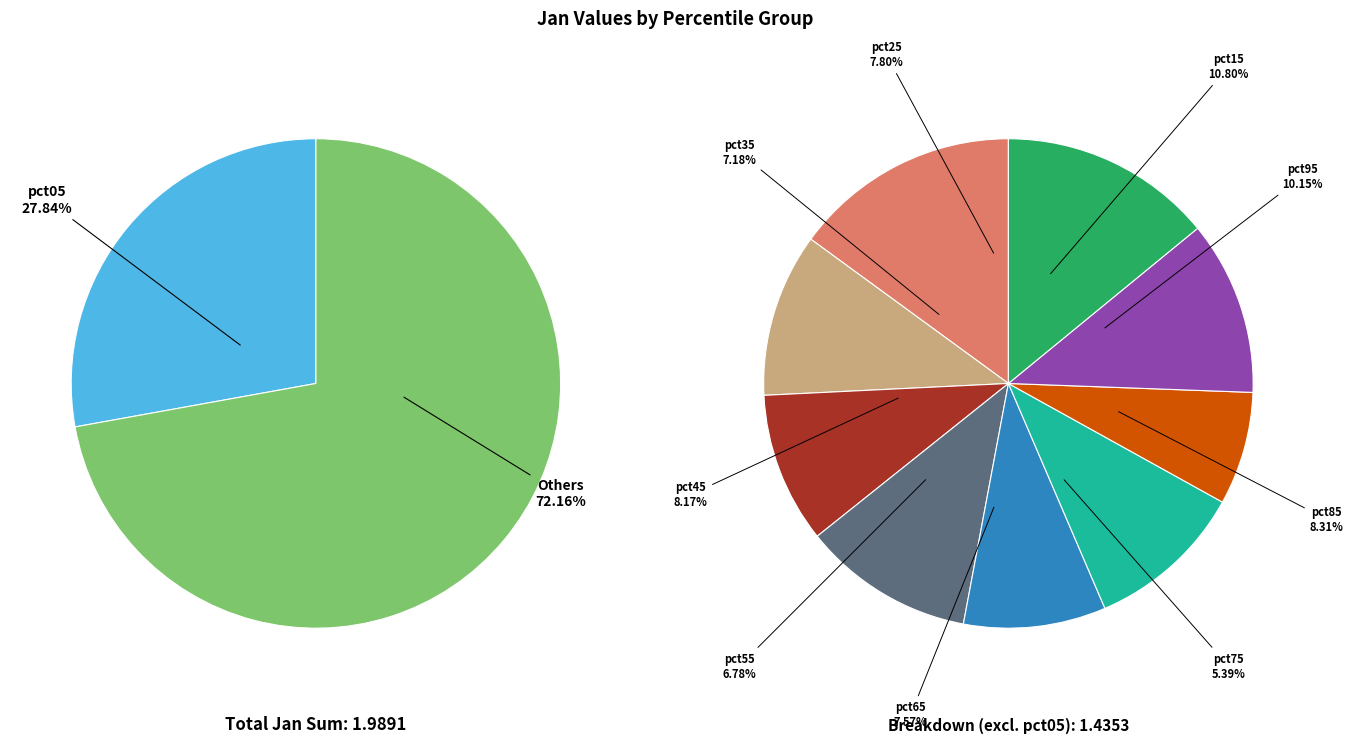

Count the number of slices in the pie.

10